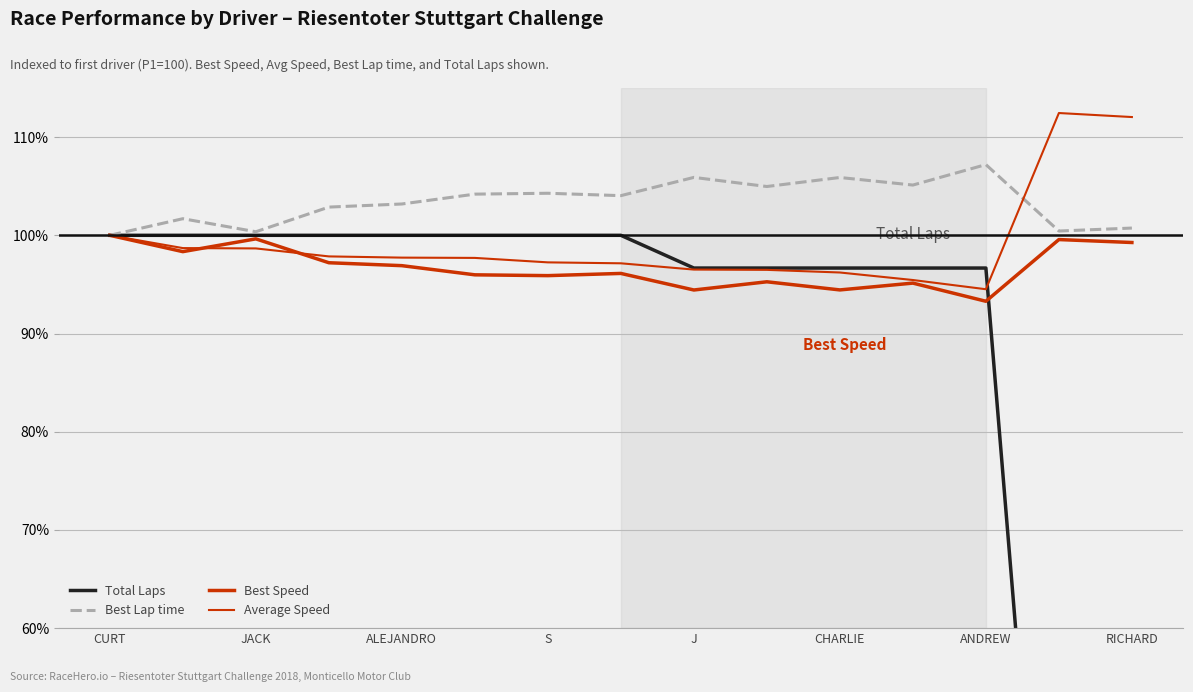

Which category has the highest value in the Best Lap time series?

ANDREW